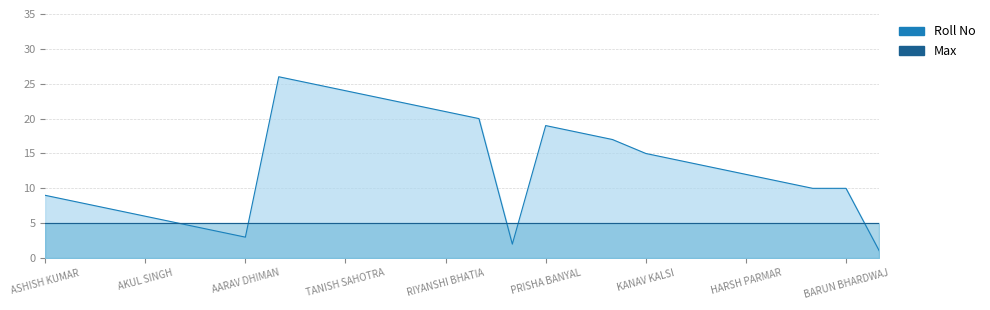

What is the ratio of the value at AADARSH MODGIL to the value at KANAV KALSI?

0.1